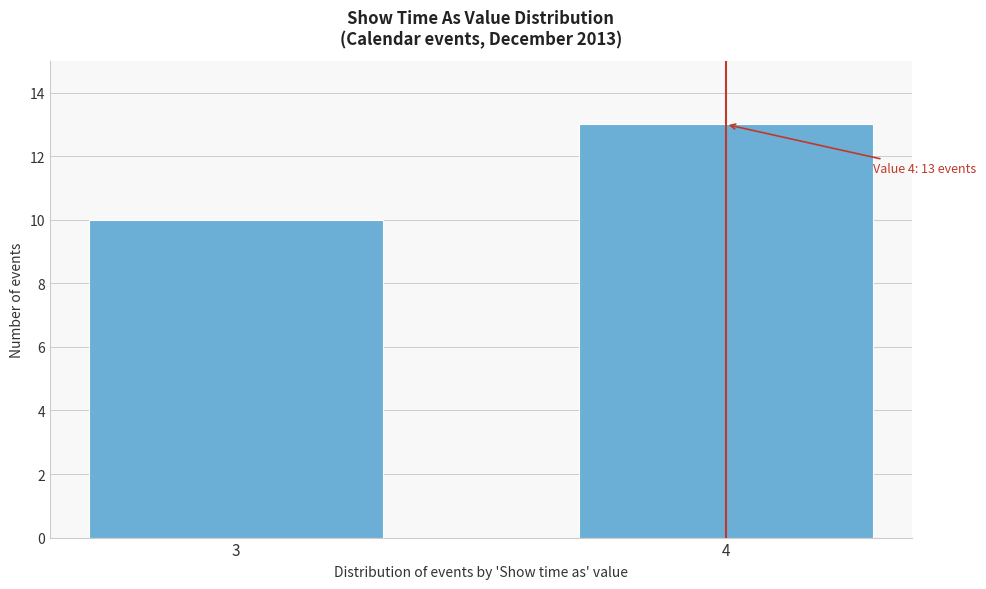

Reading left to right, transcribe all the data shown in this chart.

10	13